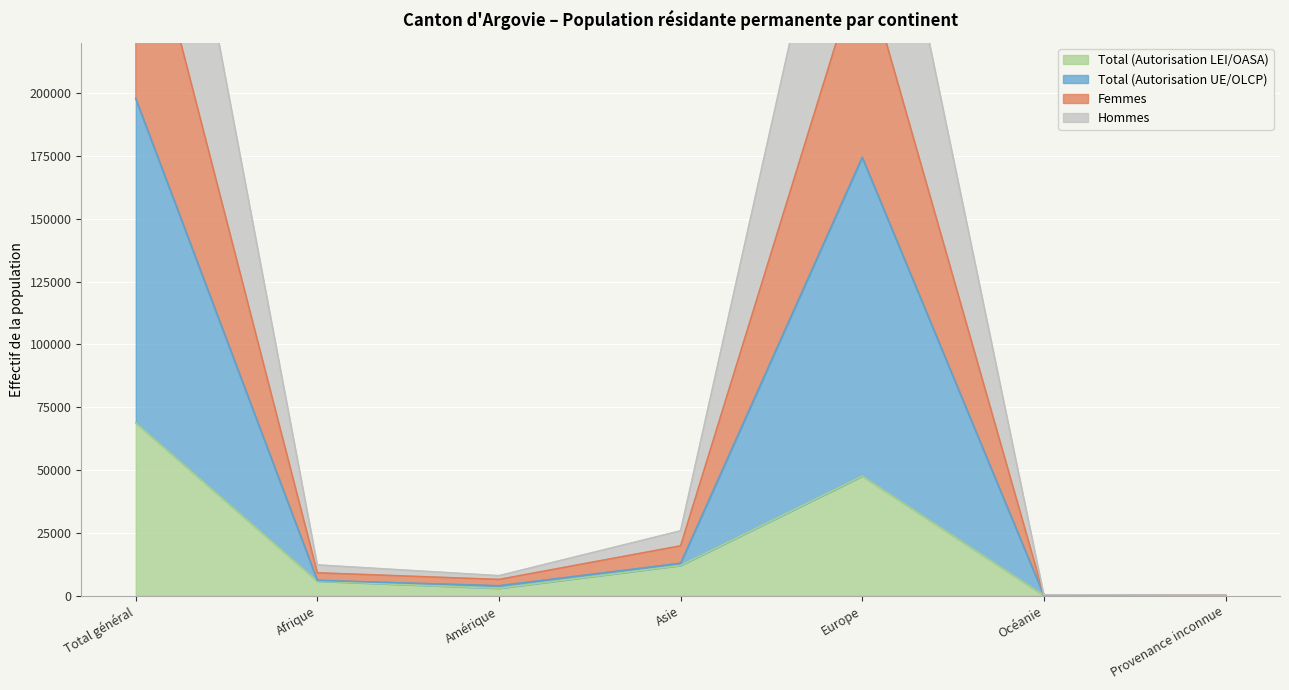

Which series has the largest total across all categories?

Hommes